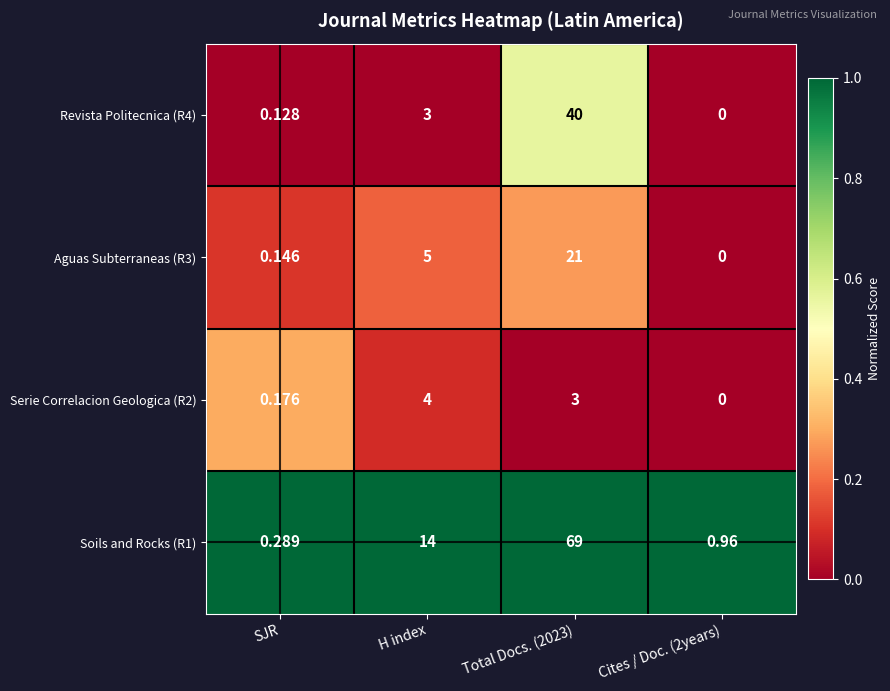

Is the value of Revista Politecnica (R4) at SJR greater than the value of Soils and Rocks (R1) at Total Docs. (2023)?

No